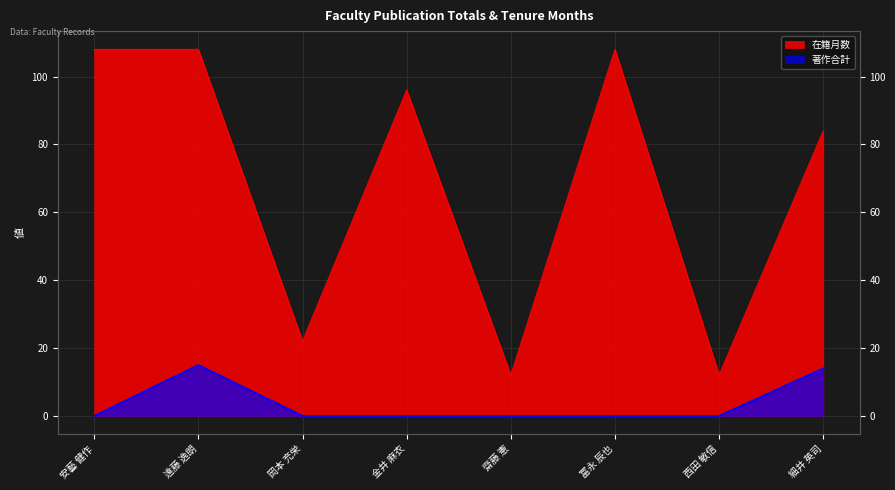

True or false: 著作合計 has a value of 0 at 岡本 充栄.

True